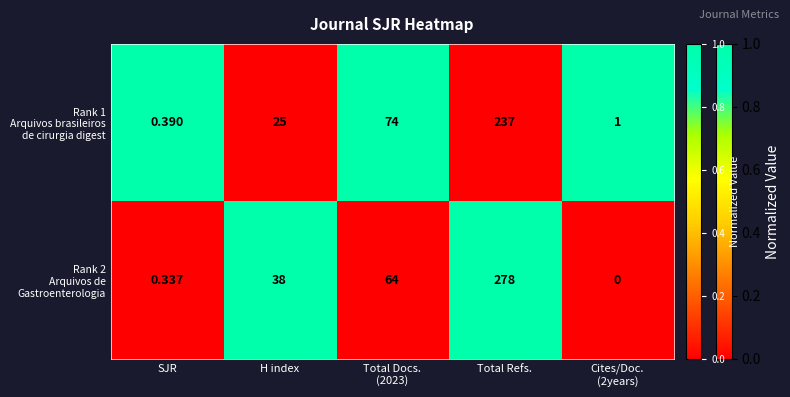

At which category is the sum across all series the highest?

Total Refs.